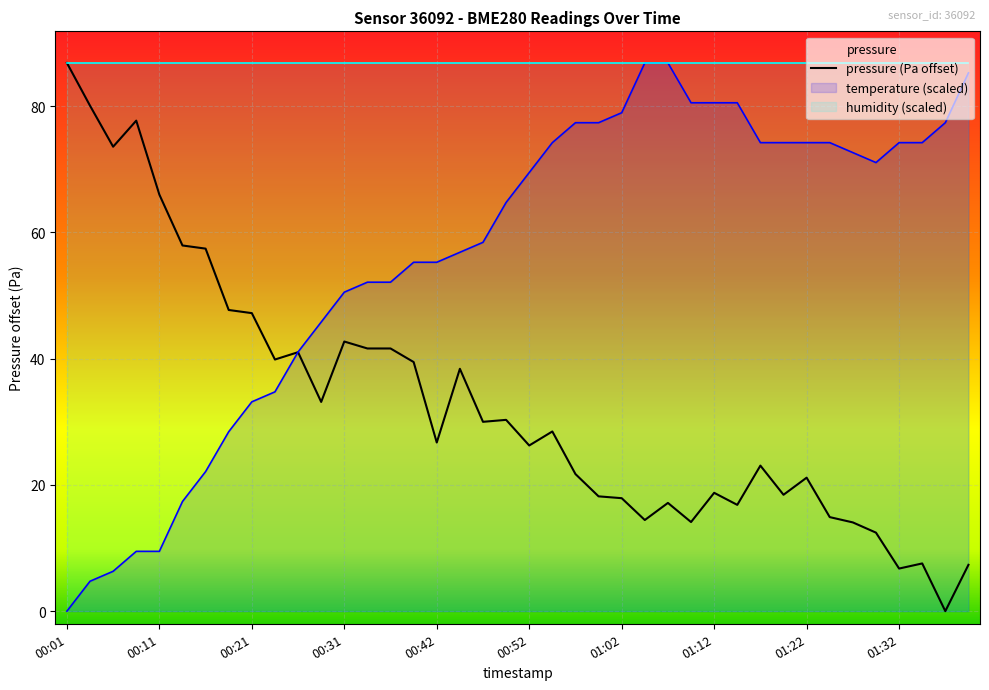

Which category has the highest value in the pressure (Pa offset) series?

00:01